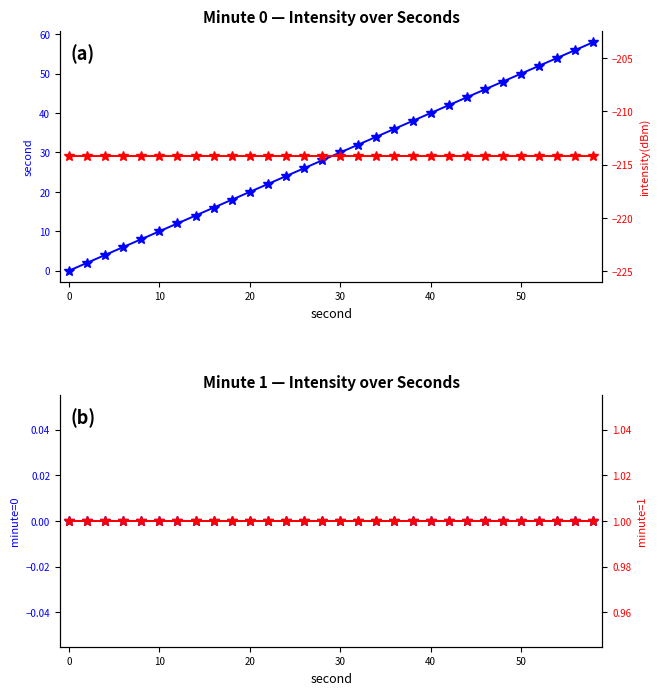

Does the chart display data point markers on the line(s)?

Yes